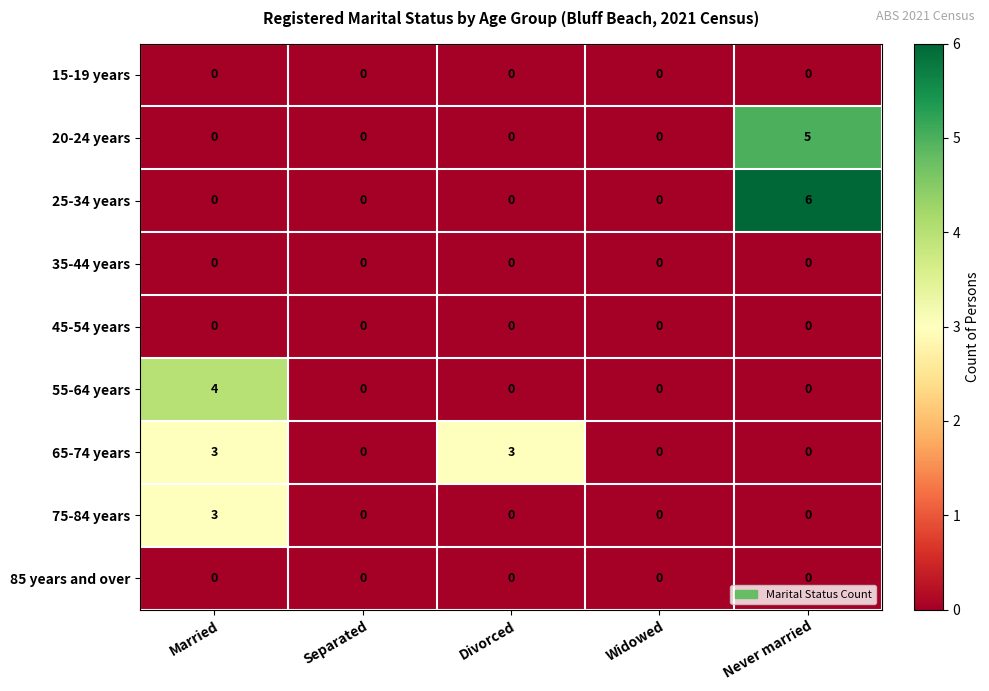

The value of 65-74 years at Widowed is 2. True or false?

False